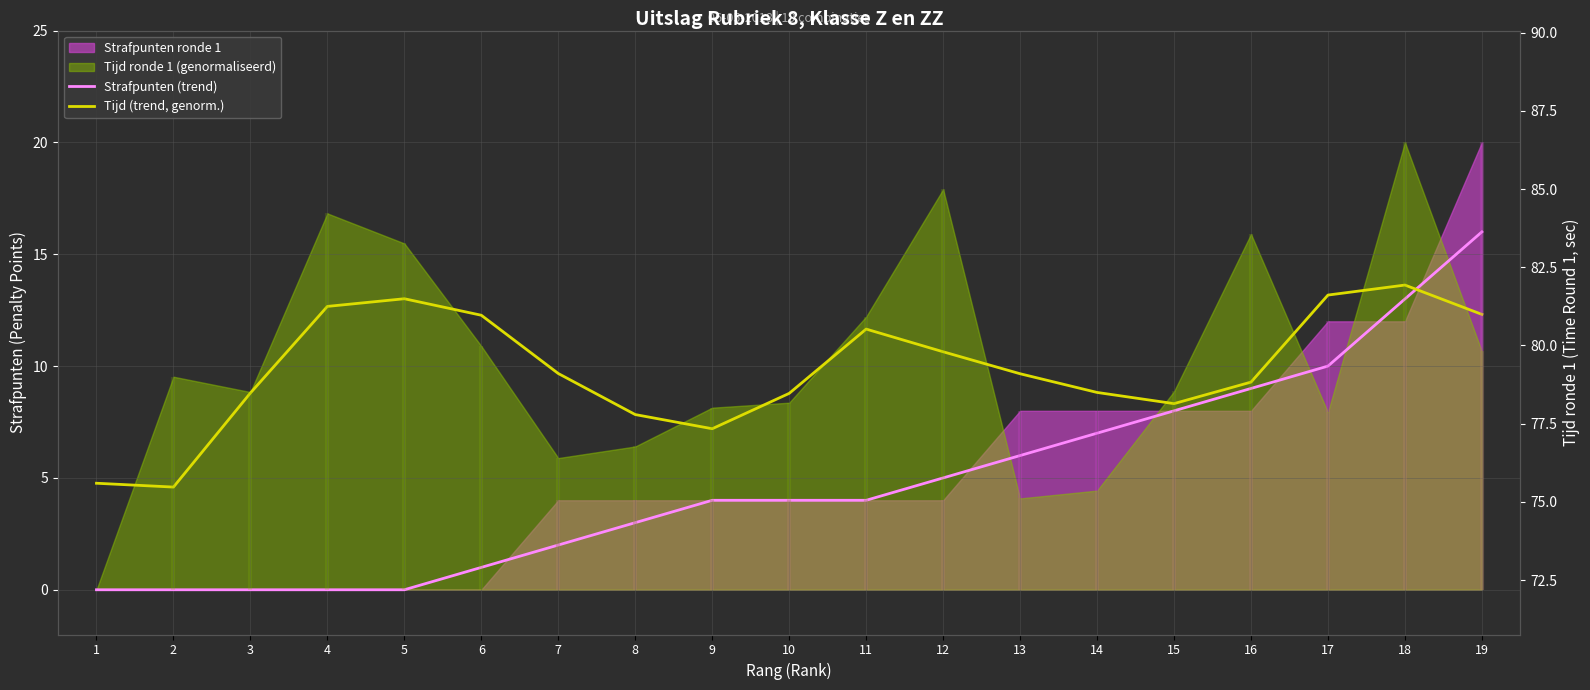

In Tijd (trend, genorm.), how many points are lower than both neighbors (excluding endpoints)?

3